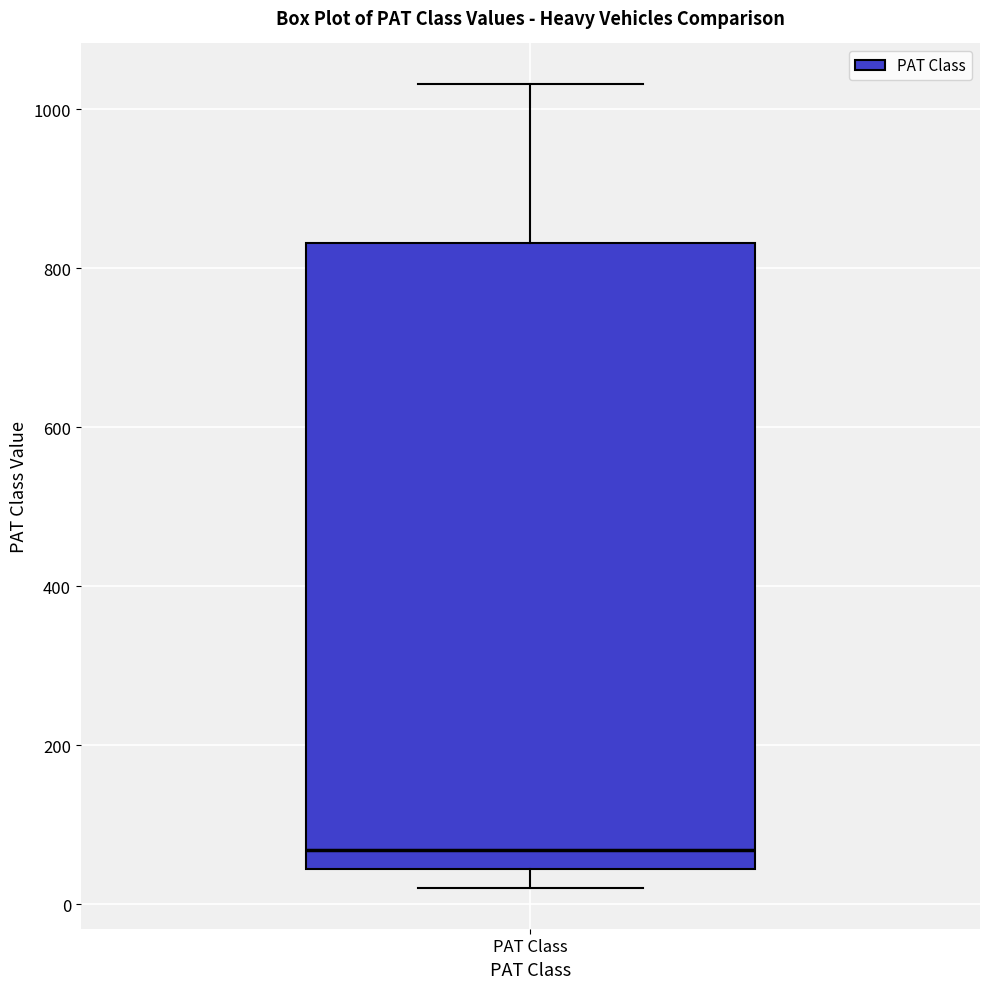

Transcribe this box plot: give where the median line is, the range the box spans, and where the two whiskers end, as read against the y-axis. The values are not printed on the chart, so give them approximately, as read against the axis.

median 60, box 40 to 840, whiskers 20 to 1040